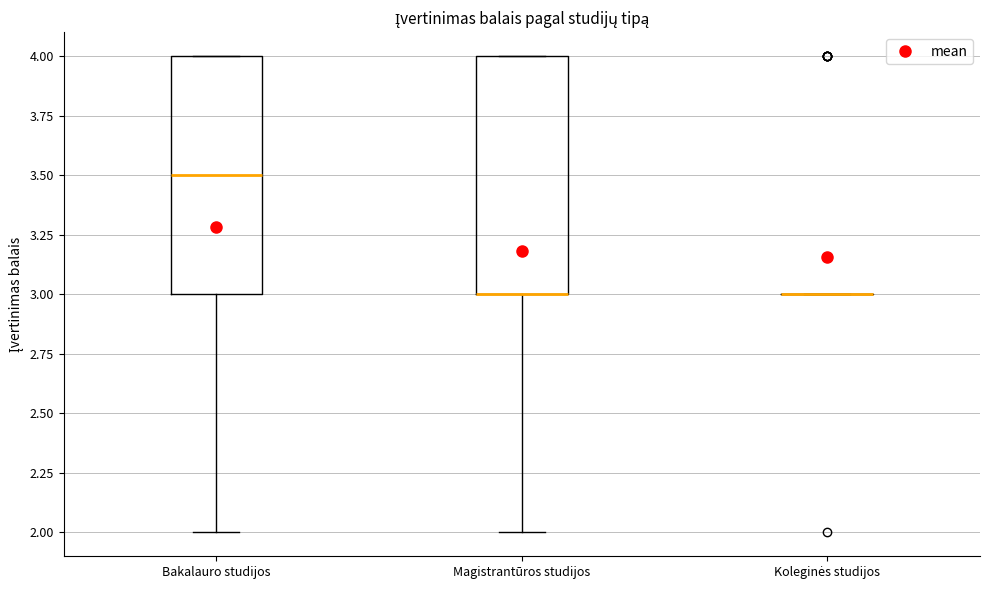

Reading left to right, transcribe this box plot: for each box, give where its median line is, the range the box spans, and where its two whiskers end, as read against the y-axis. The values are not printed on the chart, so give them approximately, as read against the axis.

Bakalauro studijos: median 3.5, box 3.0 to 4.0, whiskers 2.0 to 4.0
Magistrantūros studijos: median 3.0 (drawn on the box's lower edge), box 3.0 to 4.0, whiskers 2.0 to 4.0
Koleginės studijos: box collapsed to a line at 3.0, whiskers 3.0 to 3.0